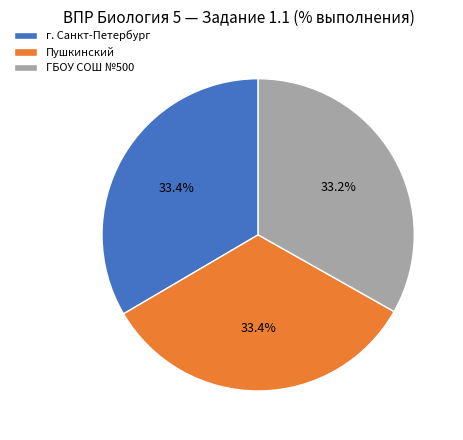

Is there a majority slice in this chart?

No